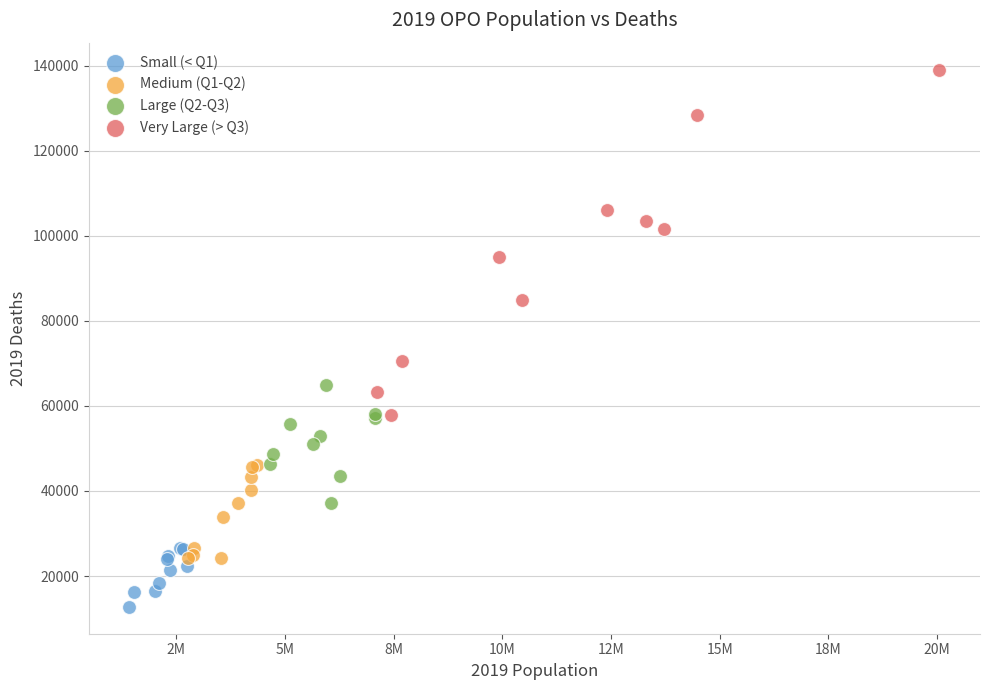

Which series reaches the maximum Y coordinate?

Very Large (> Q3)